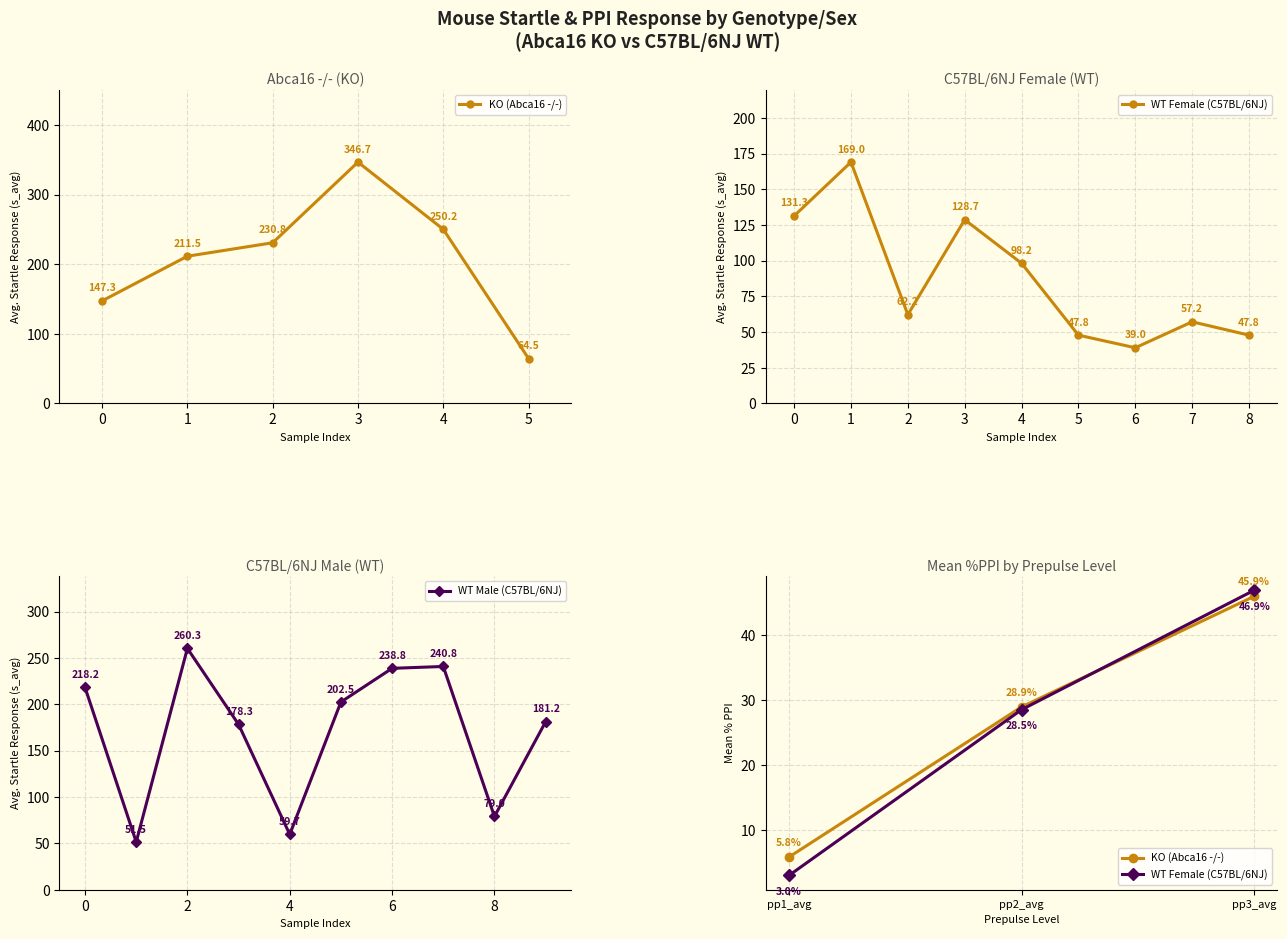

What is the lowest value of the WT Male (C57BL/6NJ) series?

51.5